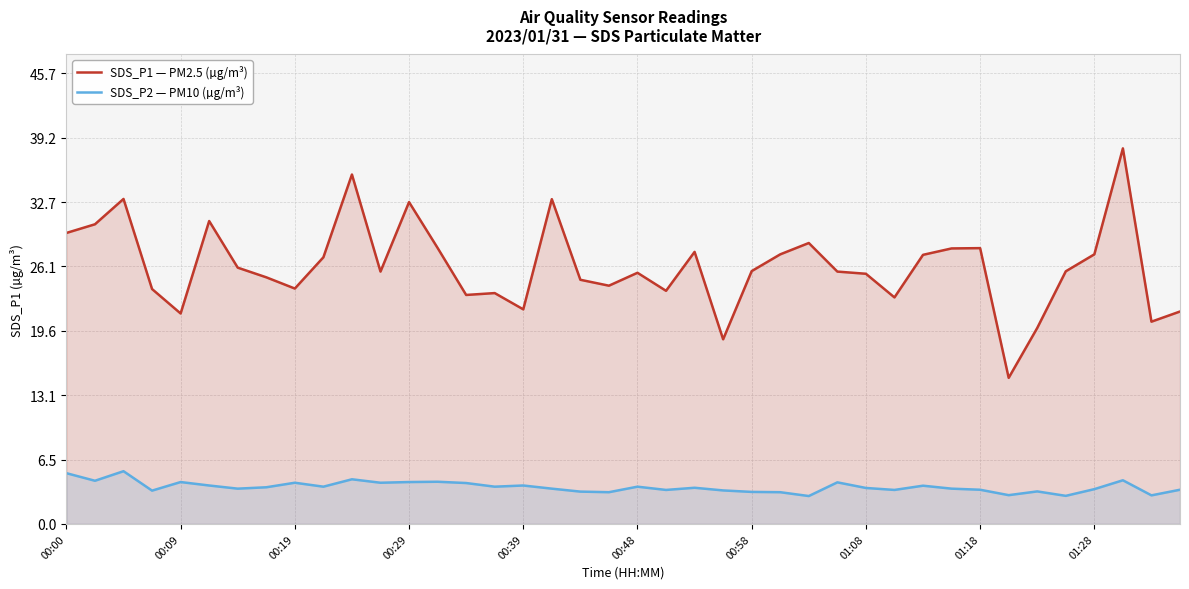

What value does the SDS_P2 — PM10 (µg/m³) series have at 33?

2.9